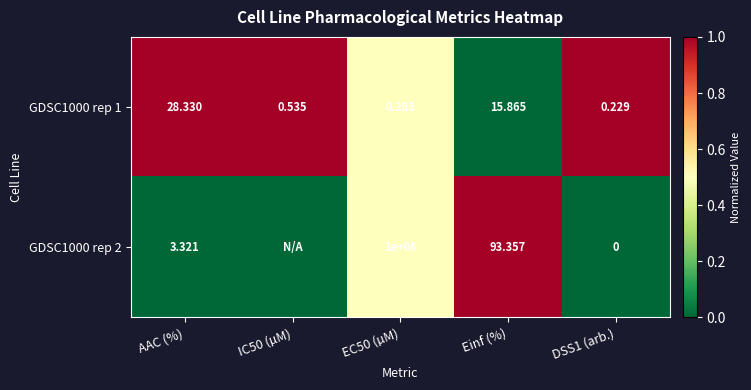

Is the value of GDSC1000 rep 1 at DSS1 (arb.) greater than the value of GDSC1000 rep 2 at DSS1 (arb.)?

Yes